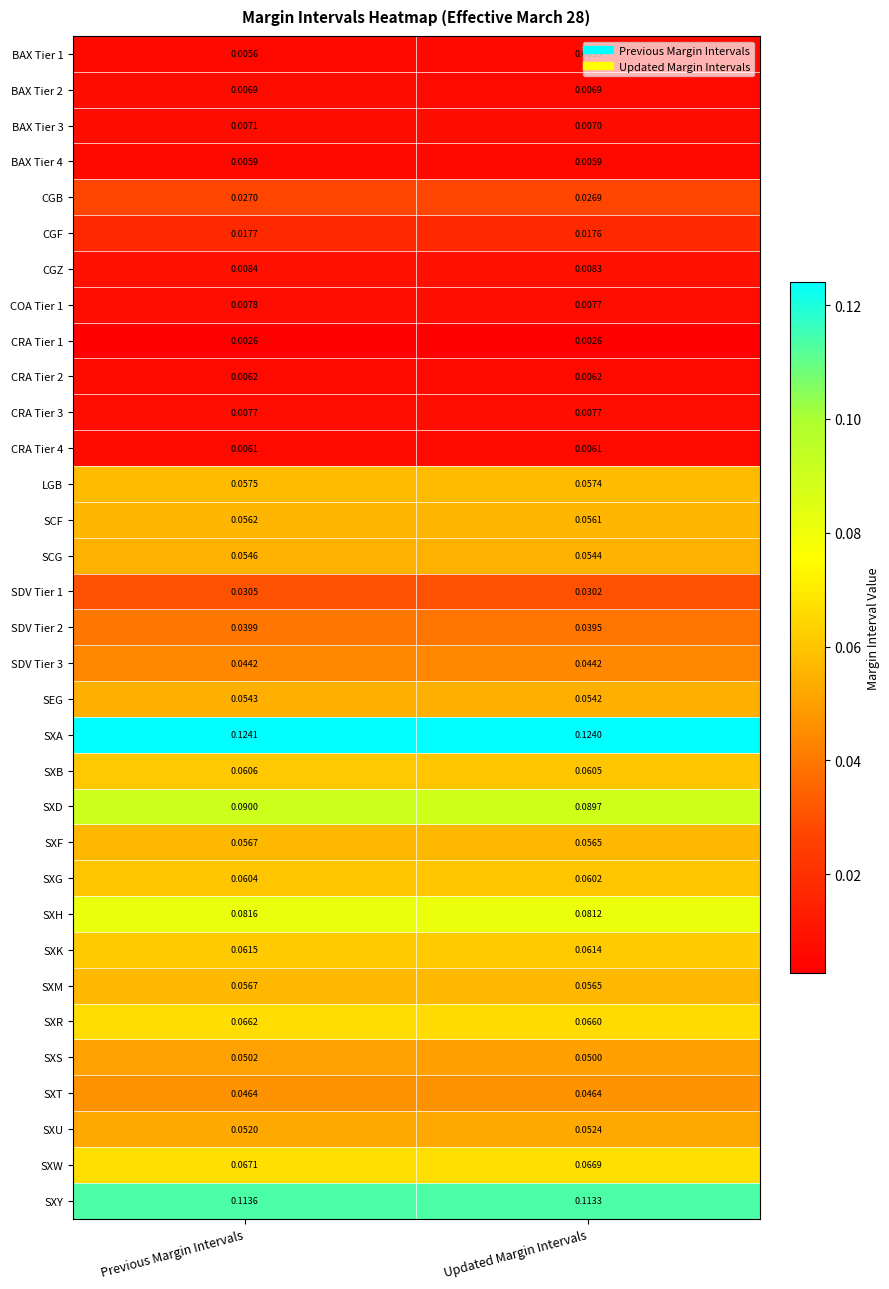

Which label corresponds to the largest value in the chart?

Previous Margin Intervals